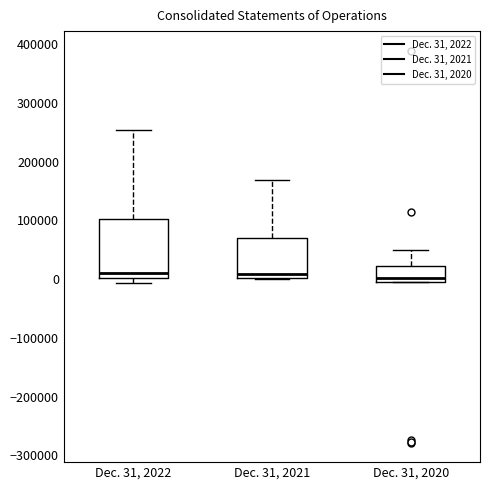

Reading left to right, transcribe this box plot: for each box, give where its median line is, the range the box spans, and where its two whiskers end, as read against the y-axis. The values are not printed on the chart, so give them approximately, as read against the axis.

Dec. 31, 2022: median 10000, box 0 to 100000, whiskers -10000 to 250000
Dec. 31, 2021: median 10000, box 0 to 70000, whiskers 0 to 170000
Dec. 31, 2020: median 0 (just above the box's lower edge), box 0 to 20000, whiskers -10000 to 50000